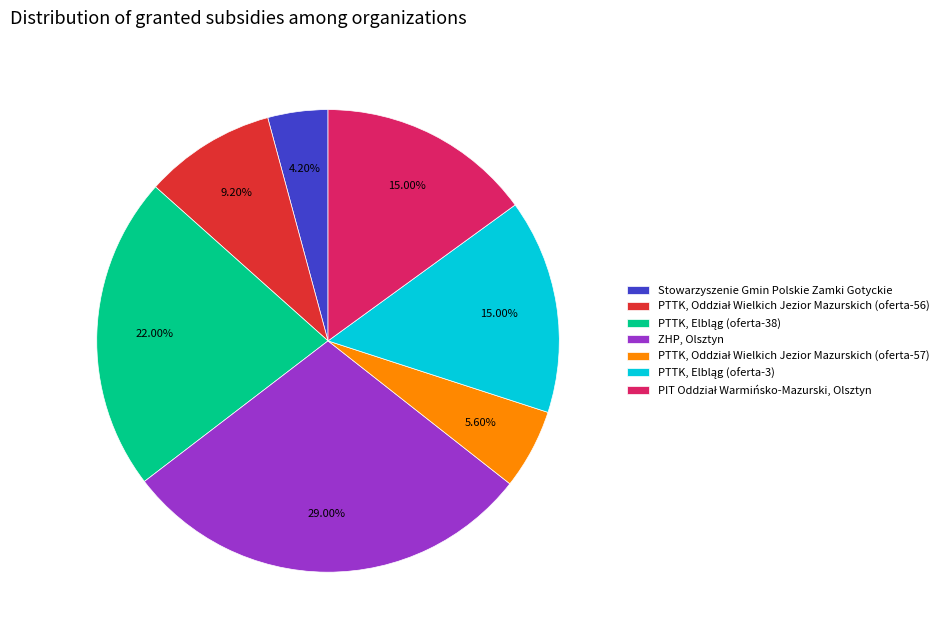

Is there a majority slice in this chart?

No